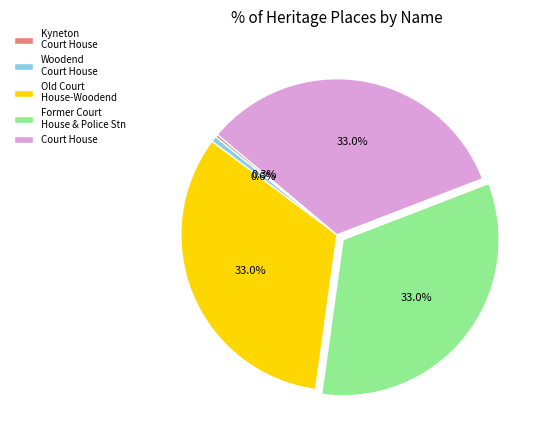

What portion of the pie excludes Old Court House-Woodend?

67.0%